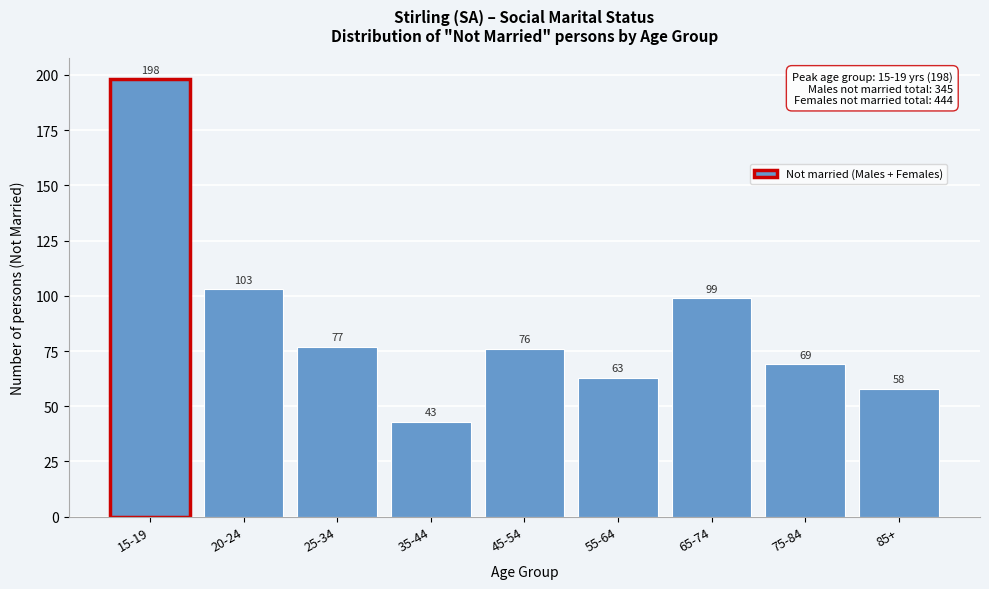

Reading left to right, list all the values displayed in this chart.

198	103	77	43	76	63	99	69	58